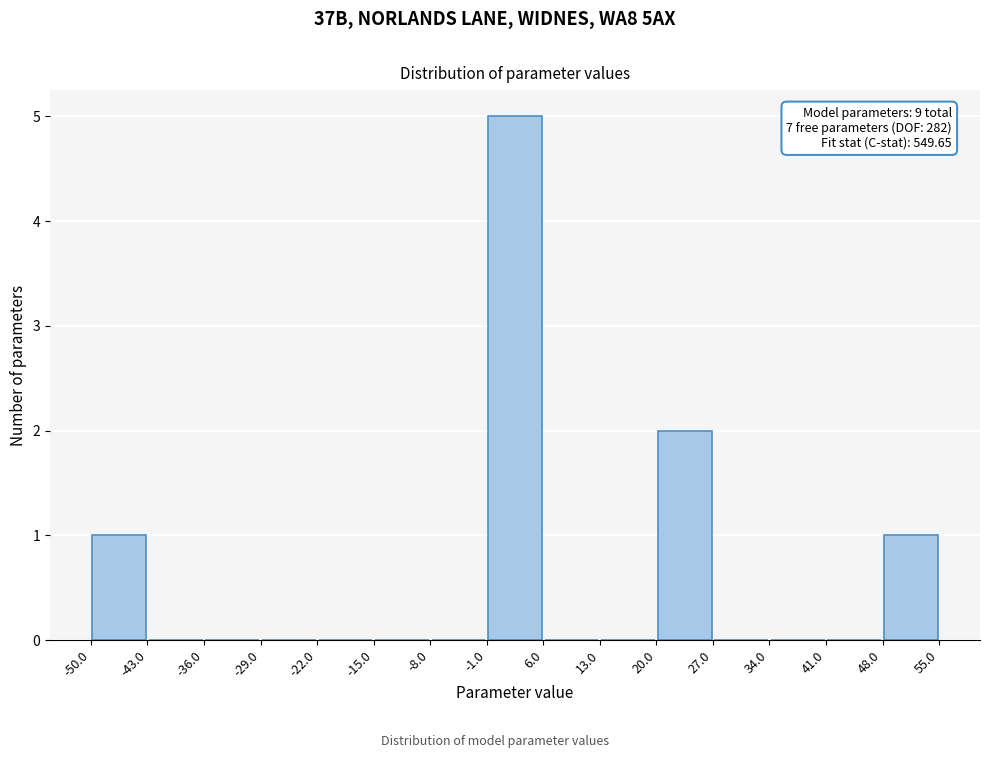

Which range on the x-axis has the tallest bar?

-1.0 to 6.0